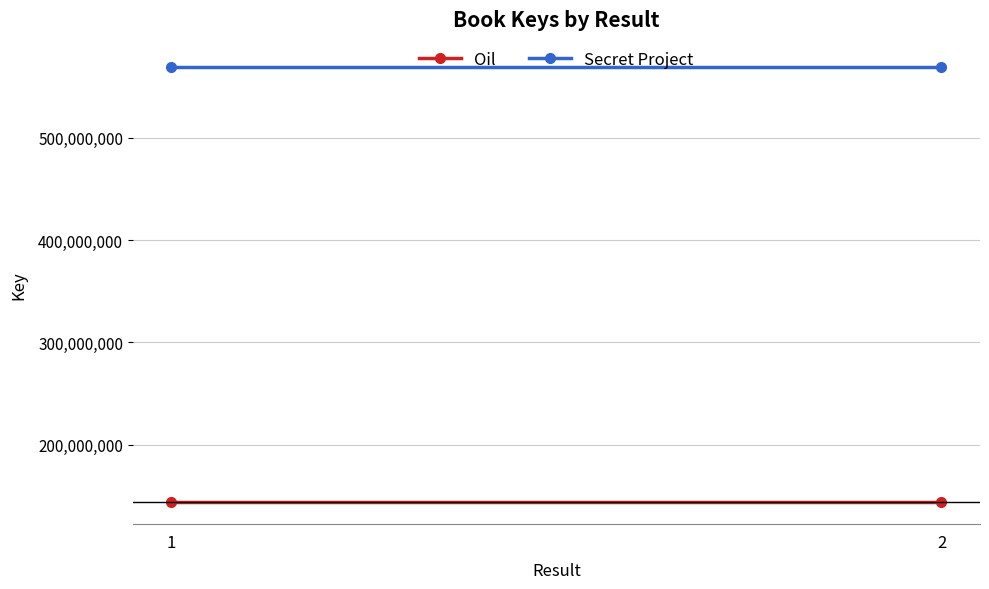

The value of Secret Project at 2 is 568904427. True or false?

True